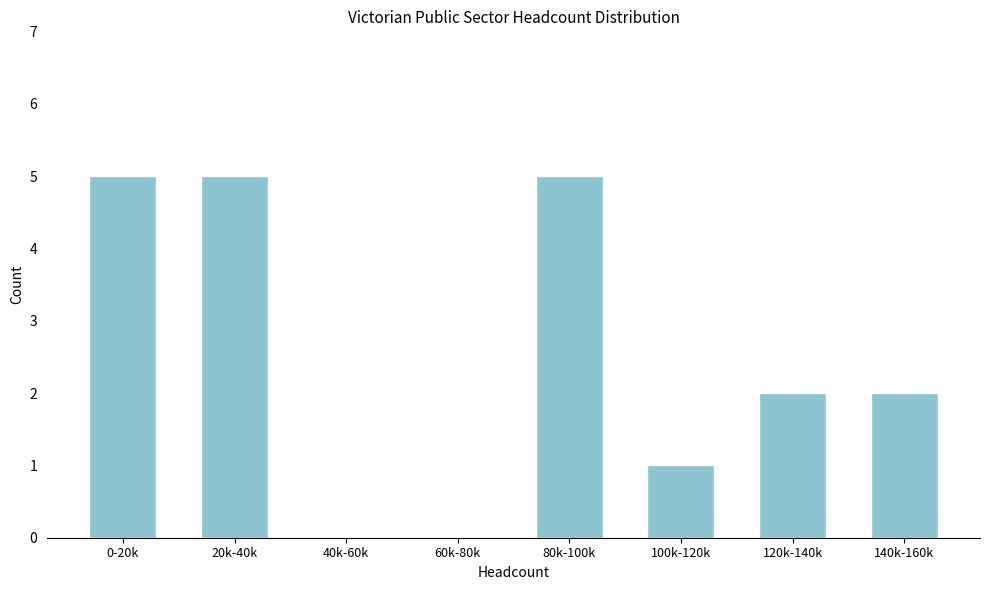

Reading right to left, list all the values displayed in this chart.

140k-160k=2	120k-140k=2	100k-120k=1	80k-100k=5	60k-80k=0	40k-60k=0	20k-40k=5	0-20k=5